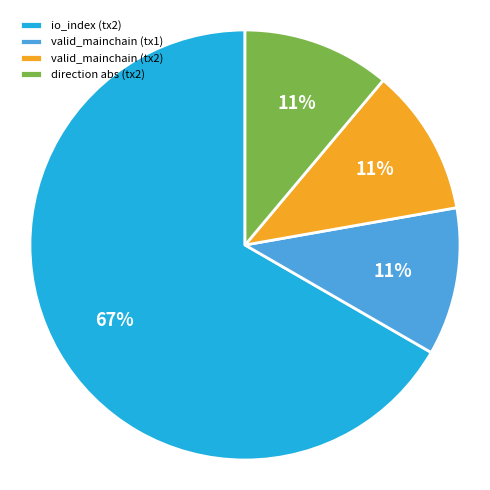

Does any single category account for the majority?

Yes